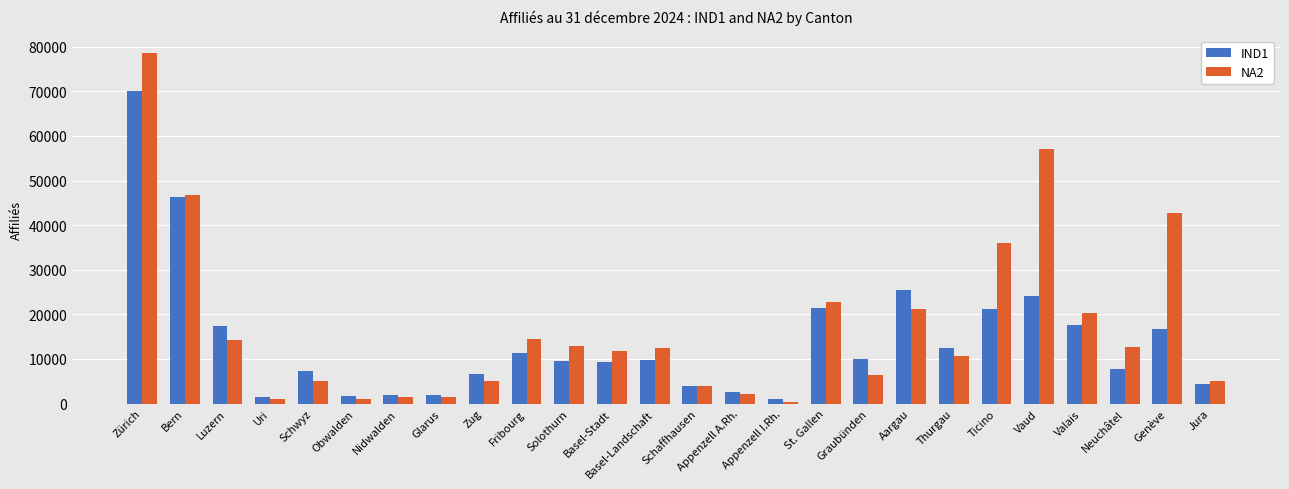

Between Nidwalden and Appenzell I.Rh., which series saw the biggest shift?

NA2